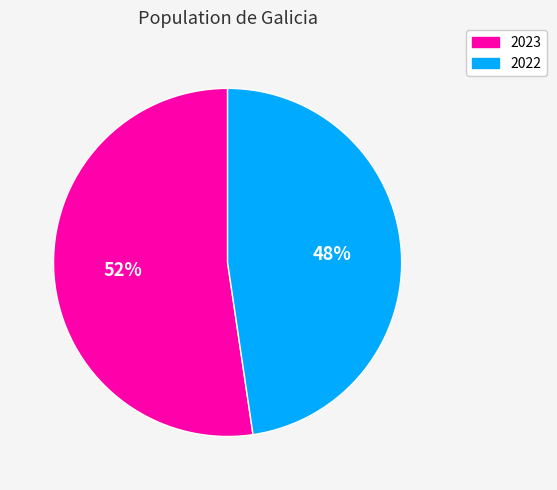

Combined, do 2023 and 2022 account for over 50%?

Yes